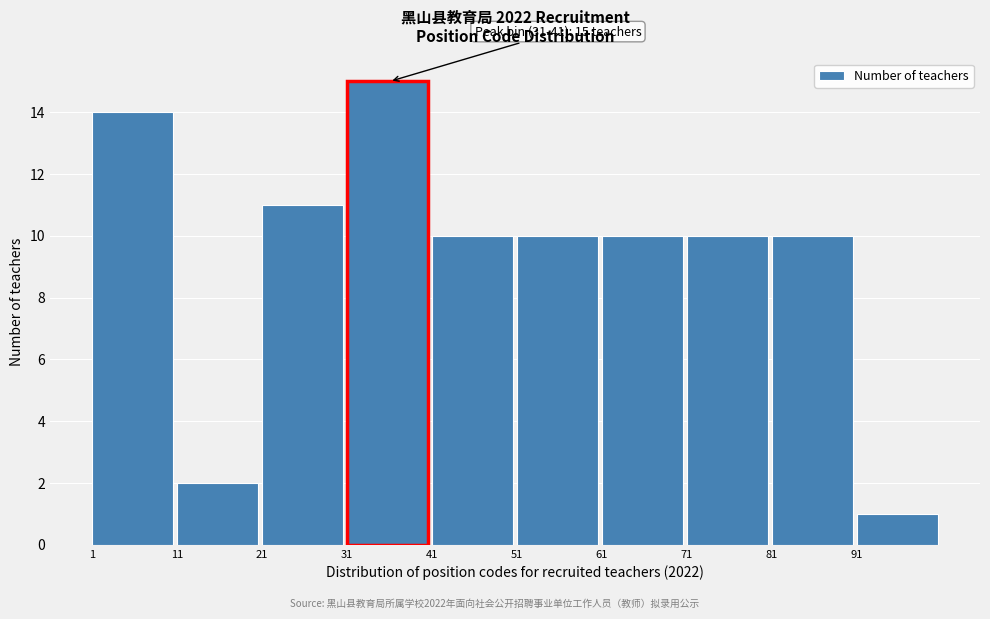

Over which range of the x-axis is the bar tallest?

31 to 41